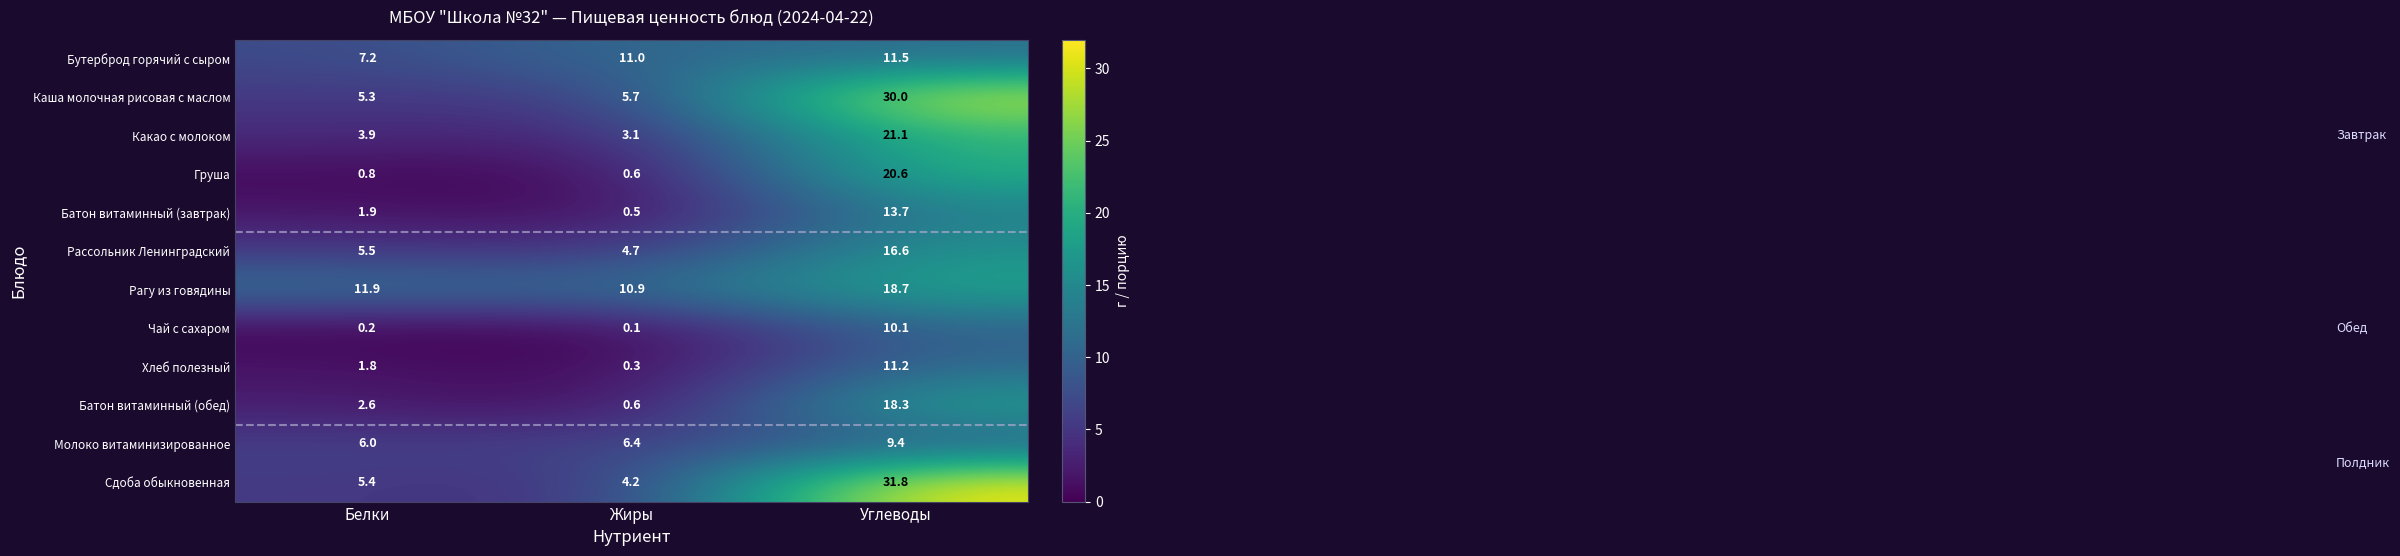

Between Белки and Жиры, which series saw the biggest shift?

Бутерброд горячий с сыром